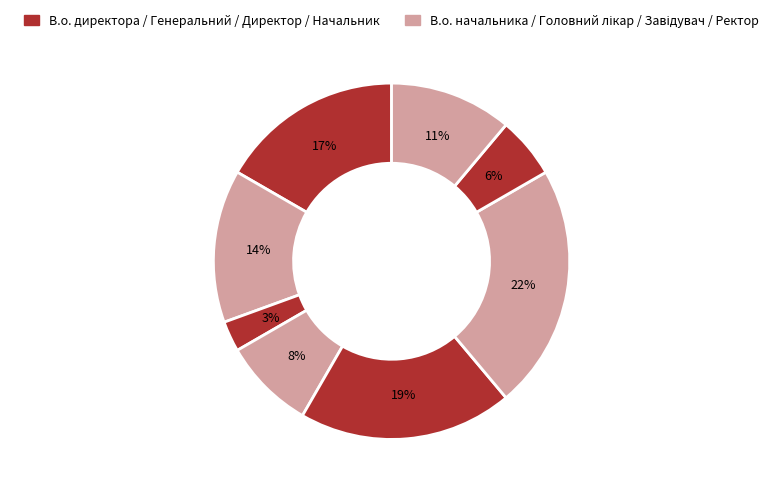

Count the number of slices in the pie.

8